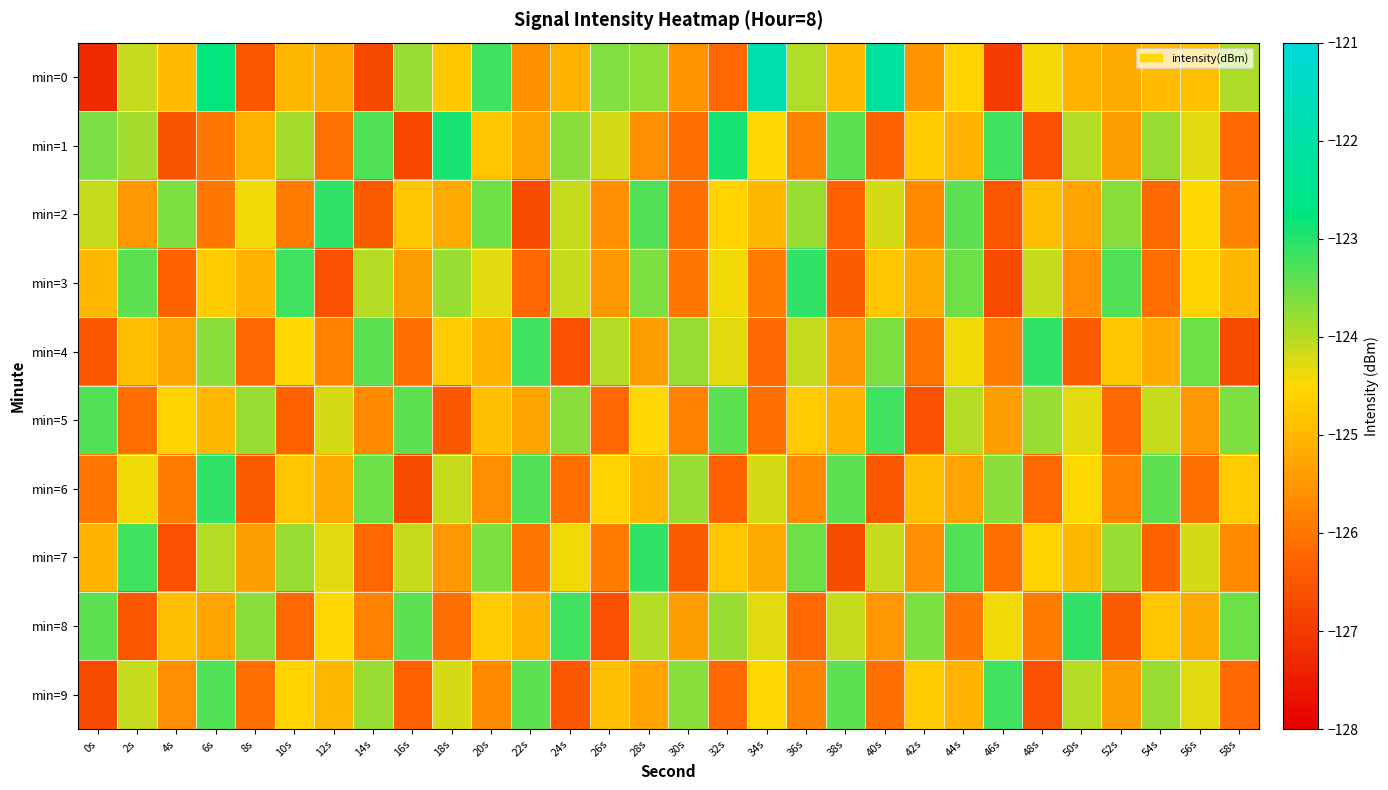

Reading left to right, extract all data points from this chart.

min=0: 0s=-127.3	2s=-124.1	4s=-124.9	6s=-122.8	8s=-126.5	10s=-125.0	12s=-125.2	14s=-126.7	16s=-123.8	18s=-124.8	20s=-123.2	22s=-125.6	24s=-125.1	26s=-123.6	28s=-123.8	30s=-125.6	32s=-126.2	34s=-121.8	36s=-124.0	38s=-125.0	40s=-122.2	42s=-125.5	44s=-124.6	46s=-126.9	48s=-124.4	50s=-125.1	52s=-125.2	54s=-124.9	56s=-124.9	58s=-123.9
min=1: 0s=-123.6	2s=-123.9	4s=-126.5	6s=-126.0	8s=-125.1	10s=-123.9	12s=-126.1	14s=-123.3	16s=-126.8	18s=-122.9	20s=-124.8	22s=-125.3	24s=-123.7	26s=-124.2	28s=-125.6	30s=-126.1	32s=-122.9	34s=-124.5	36s=-125.8	38s=-123.4	40s=-126.3	42s=-124.7	44s=-125.1	46s=-123.2	48s=-126.6	50s=-124.0	52s=-125.4	54s=-123.8	56s=-124.3	58s=-126.2
min=2: 0s=-124.1	2s=-125.5	4s=-123.6	6s=-126.0	8s=-124.4	10s=-125.9	12s=-123.1	14s=-126.4	16s=-124.8	18s=-125.2	20s=-123.5	22s=-126.7	24s=-124.1	26s=-125.6	28s=-123.3	30s=-126.1	32s=-124.6	34s=-125.0	36s=-123.8	38s=-126.3	40s=-124.2	42s=-125.7	44s=-123.4	46s=-126.5	48s=-124.9	50s=-125.3	52s=-123.7	54s=-126.2	56s=-124.5	58s=-125.8
min=3: 0s=-125.0	2s=-123.4	4s=-126.3	6s=-124.7	8s=-125.1	10s=-123.2	12s=-126.6	14s=-124.0	16s=-125.4	18s=-123.8	20s=-124.3	22s=-126.2	24s=-124.1	26s=-125.5	28s=-123.6	30s=-126.0	32s=-124.4	34s=-125.9	36s=-123.1	38s=-126.4	40s=-124.8	42s=-125.2	44s=-123.5	46s=-126.7	48s=-124.1	50s=-125.6	52s=-123.3	54s=-126.1	56s=-124.6	58s=-125.0
min=4: 0s=-126.5	2s=-124.9	4s=-125.3	6s=-123.7	8s=-126.2	10s=-124.5	12s=-125.8	14s=-123.4	16s=-126.1	18s=-124.7	20s=-125.1	22s=-123.2	24s=-126.6	26s=-124.0	28s=-125.4	30s=-123.8	32s=-124.3	34s=-126.2	36s=-124.1	38s=-125.5	40s=-123.6	42s=-126.0	44s=-124.4	46s=-125.9	48s=-123.1	50s=-126.4	52s=-124.8	54s=-125.2	56s=-123.5	58s=-126.7
min=5: 0s=-123.3	2s=-126.1	4s=-124.6	6s=-125.0	8s=-123.8	10s=-126.3	12s=-124.2	14s=-125.7	16s=-123.4	18s=-126.5	20s=-124.9	22s=-125.3	24s=-123.7	26s=-126.2	28s=-124.5	30s=-125.8	32s=-123.4	34s=-126.1	36s=-124.7	38s=-125.1	40s=-123.2	42s=-126.6	44s=-124.0	46s=-125.4	48s=-123.8	50s=-124.3	52s=-126.2	54s=-124.1	56s=-125.5	58s=-123.6
min=6: 0s=-126.0	2s=-124.4	4s=-125.9	6s=-123.1	8s=-126.4	10s=-124.8	12s=-125.2	14s=-123.5	16s=-126.7	18s=-124.1	20s=-125.6	22s=-123.3	24s=-126.1	26s=-124.6	28s=-125.0	30s=-123.8	32s=-126.3	34s=-124.2	36s=-125.7	38s=-123.4	40s=-126.5	42s=-124.9	44s=-125.3	46s=-123.7	48s=-126.2	50s=-124.5	52s=-125.8	54s=-123.4	56s=-126.1	58s=-124.7
min=7: 0s=-125.1	2s=-123.2	4s=-126.6	6s=-124.0	8s=-125.4	10s=-123.8	12s=-124.3	14s=-126.2	16s=-124.1	18s=-125.5	20s=-123.6	22s=-126.0	24s=-124.4	26s=-125.9	28s=-123.1	30s=-126.4	32s=-124.8	34s=-125.2	36s=-123.5	38s=-126.7	40s=-124.1	42s=-125.6	44s=-123.3	46s=-126.1	48s=-124.6	50s=-125.0	52s=-123.8	54s=-126.3	56s=-124.2	58s=-125.7
min=8: 0s=-123.4	2s=-126.5	4s=-124.9	6s=-125.3	8s=-123.7	10s=-126.2	12s=-124.5	14s=-125.8	16s=-123.4	18s=-126.1	20s=-124.7	22s=-125.1	24s=-123.2	26s=-126.6	28s=-124.0	30s=-125.4	32s=-123.8	34s=-124.3	36s=-126.2	38s=-124.1	40s=-125.5	42s=-123.6	44s=-126.0	46s=-124.4	48s=-125.9	50s=-123.1	52s=-126.4	54s=-124.8	56s=-125.2	58s=-123.5
min=9: 0s=-126.7	2s=-124.1	4s=-125.6	6s=-123.3	8s=-126.1	10s=-124.6	12s=-125.0	14s=-123.8	16s=-126.3	18s=-124.2	20s=-125.7	22s=-123.4	24s=-126.5	26s=-124.9	28s=-125.3	30s=-123.7	32s=-126.2	34s=-124.5	36s=-125.8	38s=-123.4	40s=-126.1	42s=-124.7	44s=-125.1	46s=-123.2	48s=-126.6	50s=-124.0	52s=-125.4	54s=-123.8	56s=-124.3	58s=-126.2